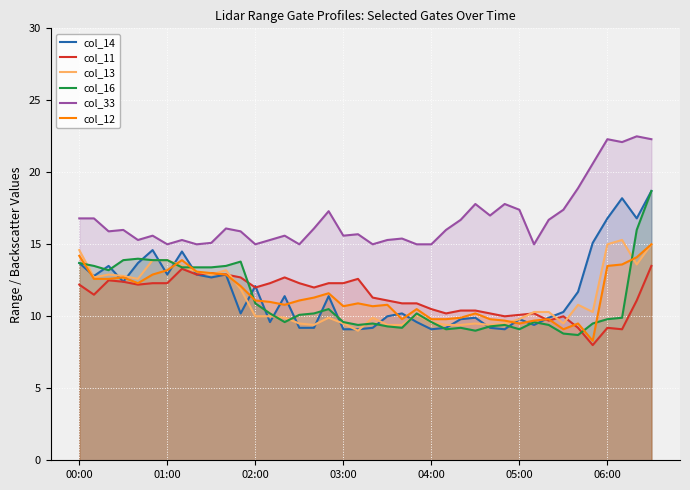

What is the difference between the highest and lowest values at 7?

2.0